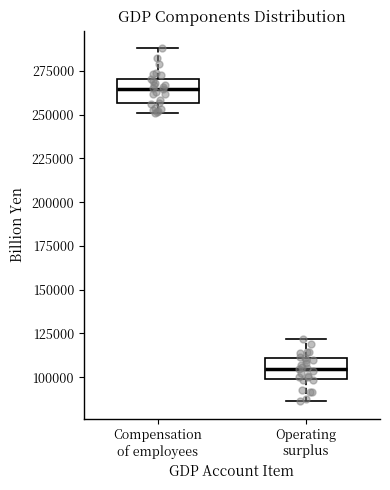

Reading left to right, transcribe this box plot: for each box, give where its median line is, the range the box spans, and where its two whiskers end, as read against the y-axis. The values are not printed on the chart, so give them approximately, as read against the axis.

Compensation of employees: median 265000, box 255000 to 270000, whiskers 250000 to 290000
Operating surplus: median 105000, box 100000 to 110000, whiskers 85000 to 120000